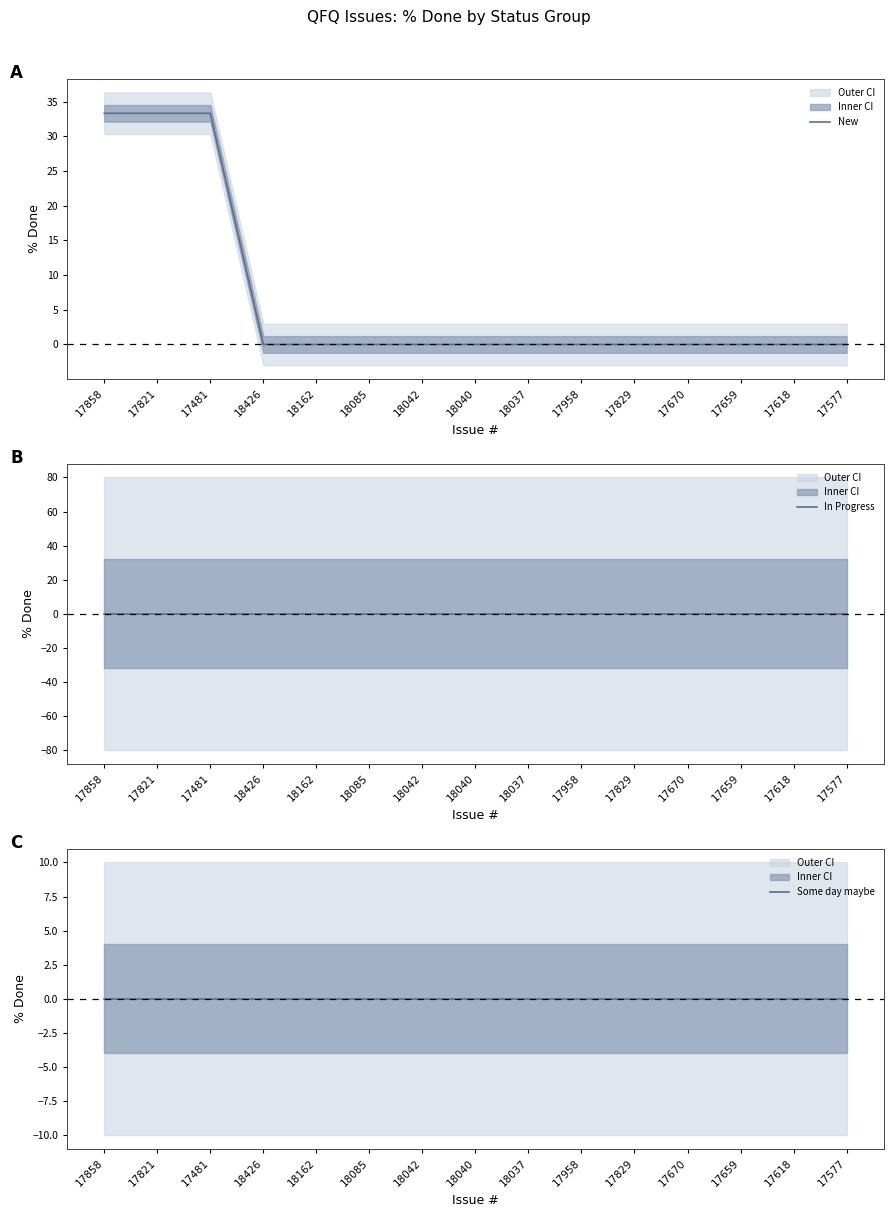

The New series shows 17.8 at 18042. True or false?

False